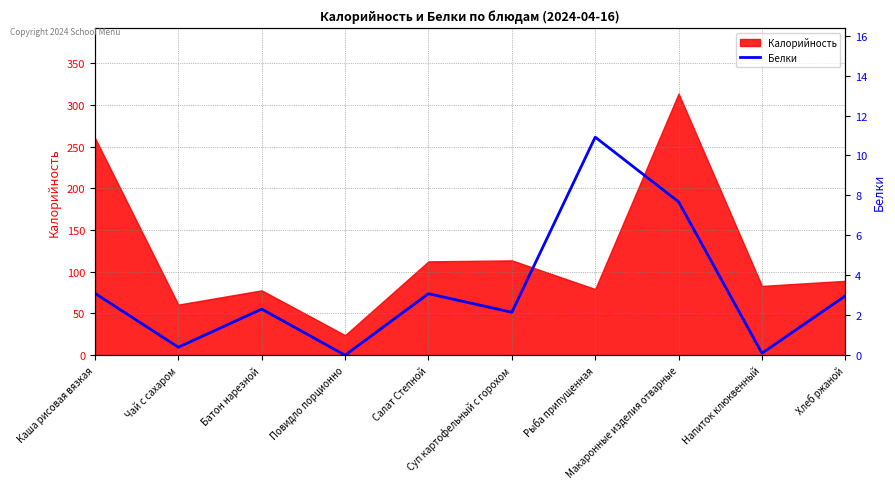

What position from the right is Суп картофельный с горохом?

5